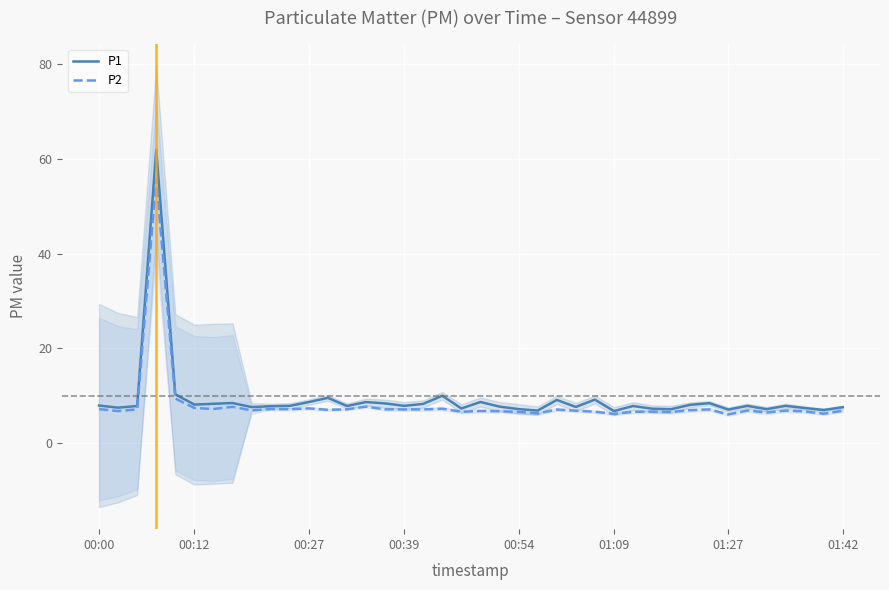

What is the minimum value for P1?

6.8